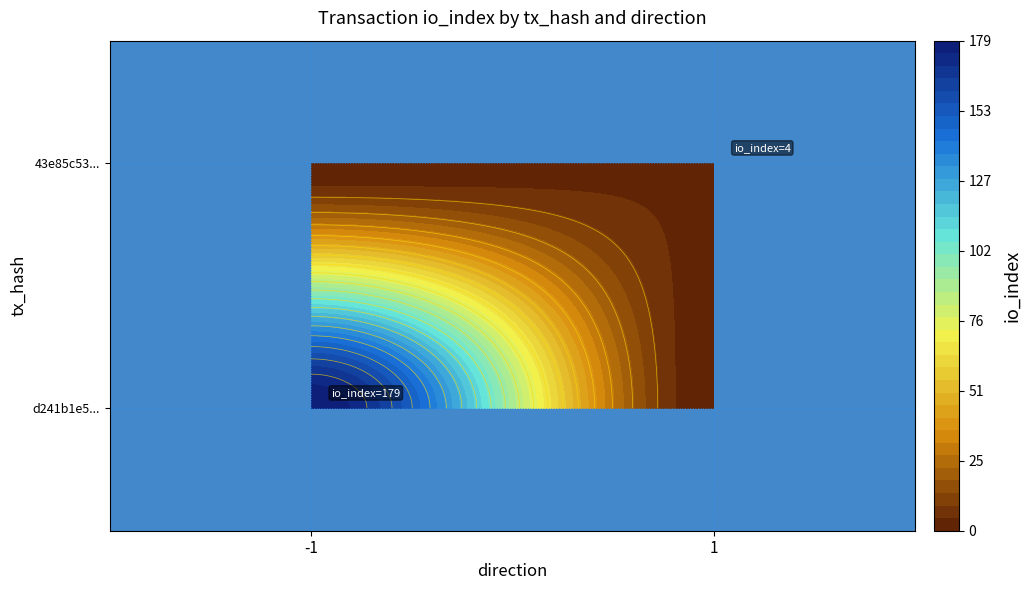

What is the difference between the 43e85c53daa7e94e15a2b2ce953ef610527cf81 values at io_index and direction?

3